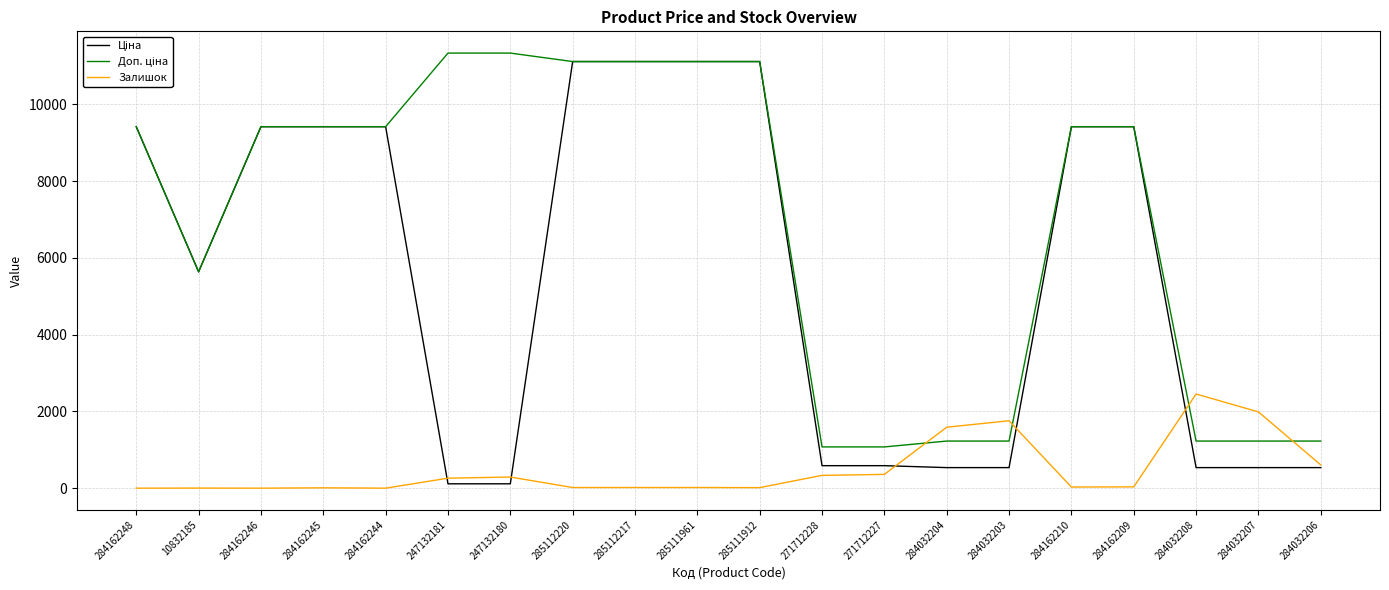

Is it true that Залишок equals 17.0 at 285112217?

True